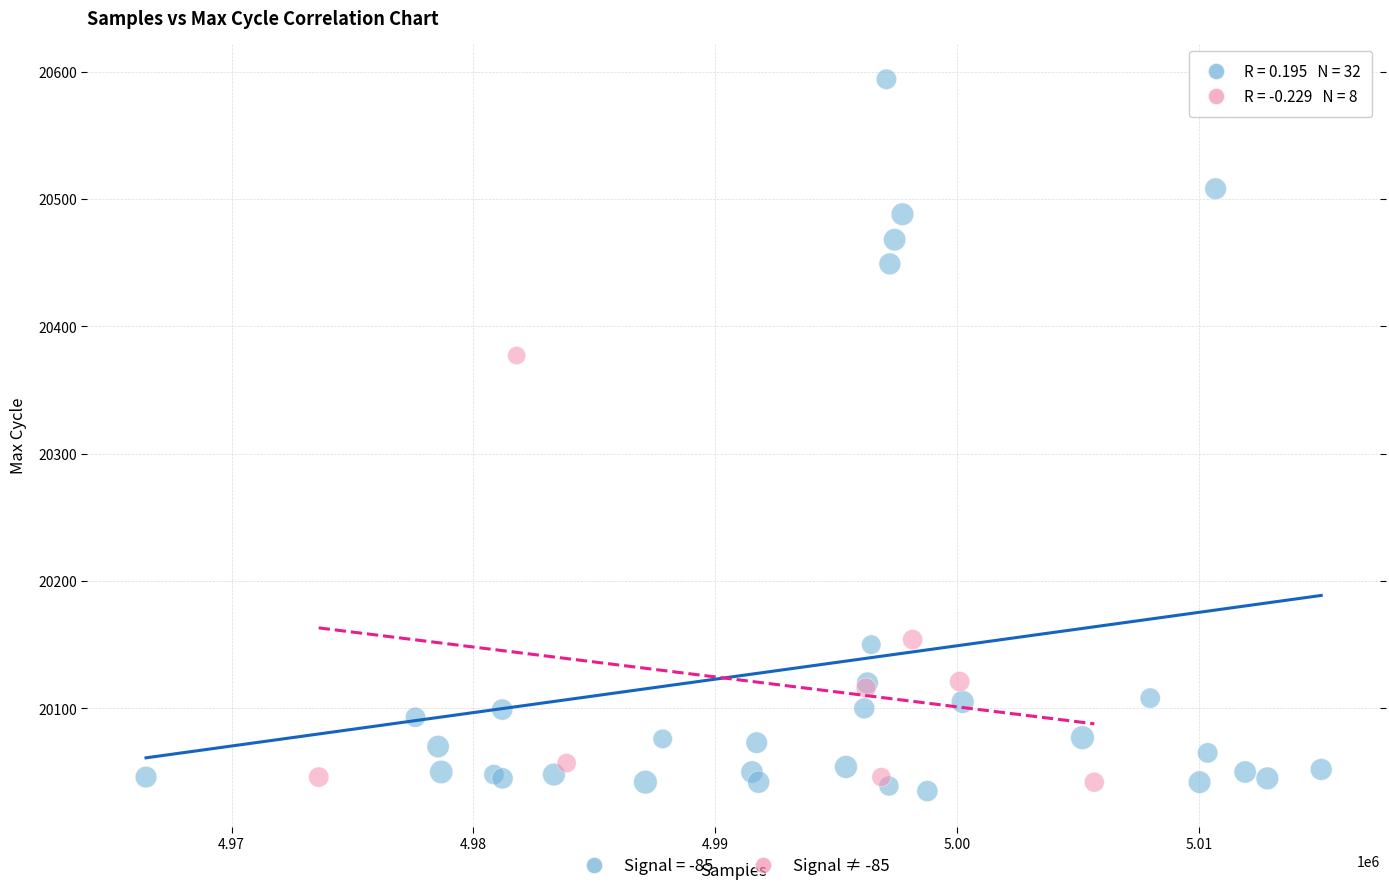

Which series has the largest Y range (max minus min)?

Signal = -85